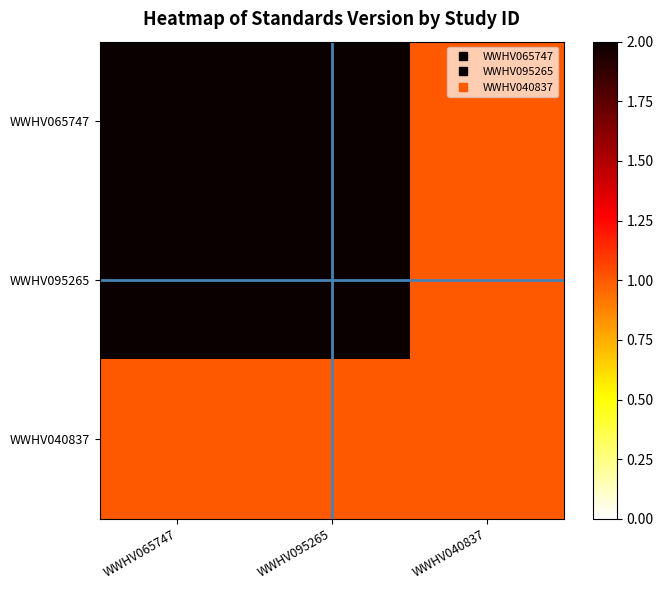

What is the minimum value shown in the chart?

1